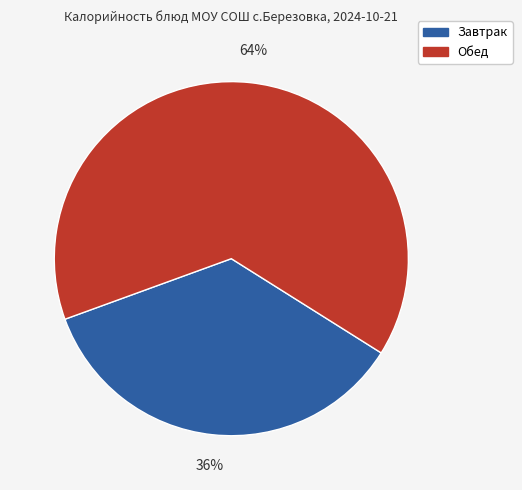

The Завтрак slice represents 21% of the pie. True or false?

False